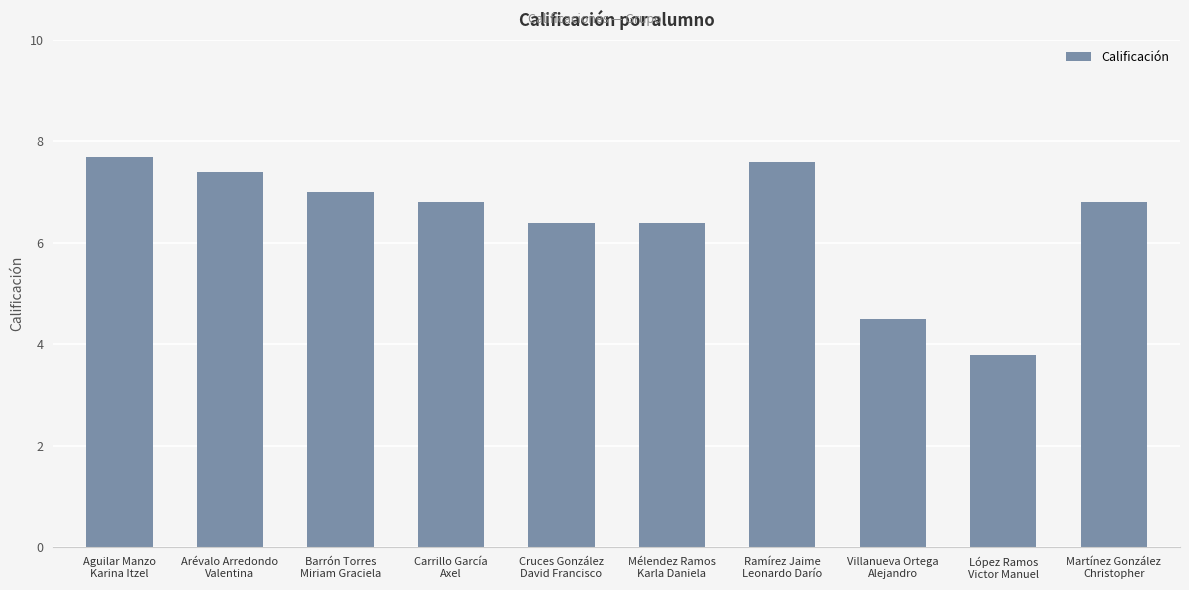

Where is the data nearest to the value 5?

Villanueva Ortega
Alejandro